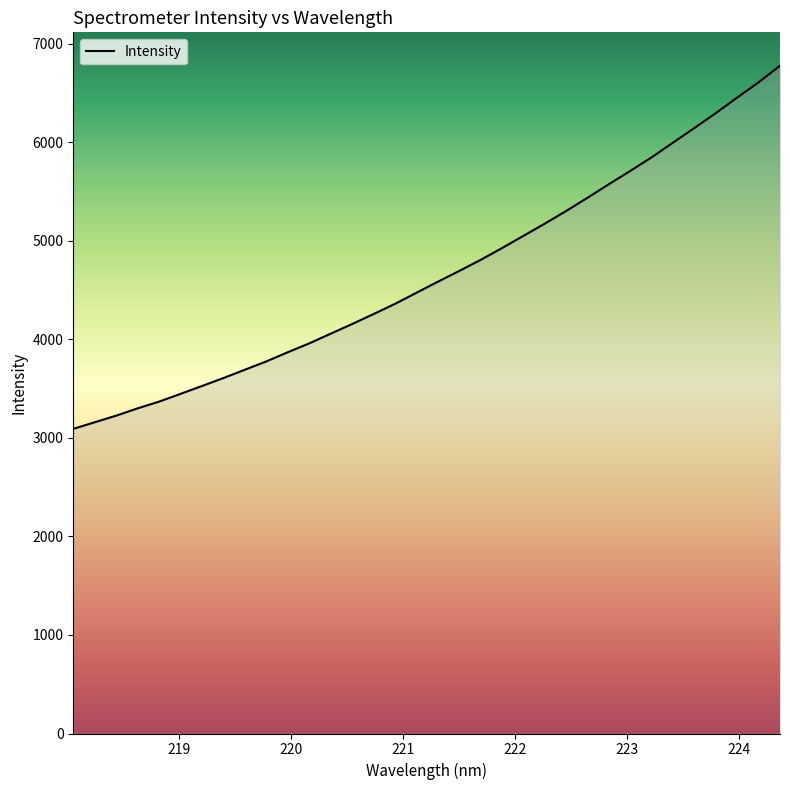

What is the difference between the maximum and minimum values?

3685.5